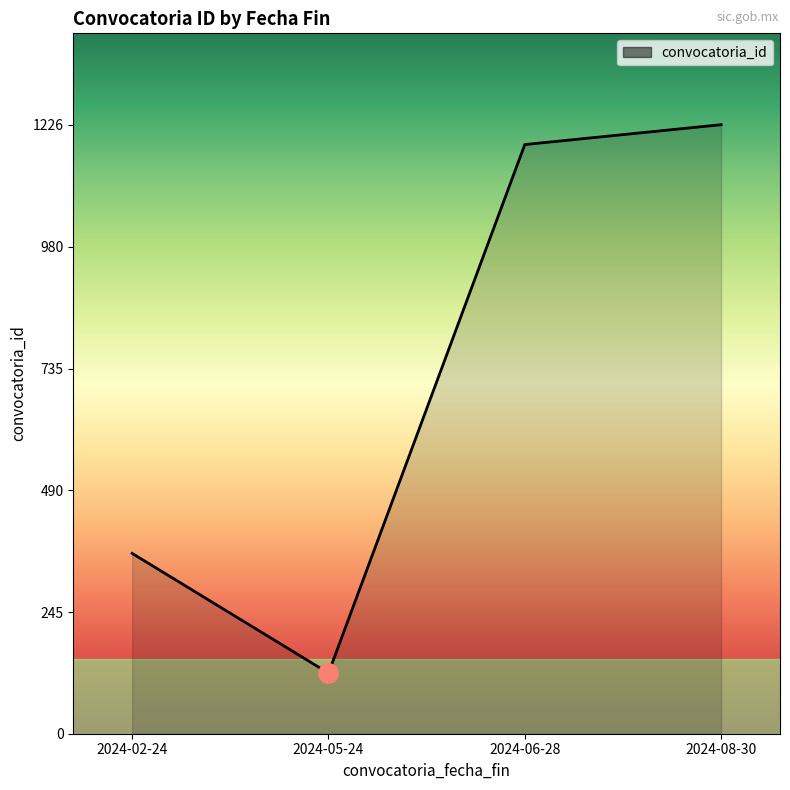

Reading left to right, extract all data points from this chart.

2024-02-24=363	2024-05-24=122	2024-06-28=1186	2024-08-30=1226